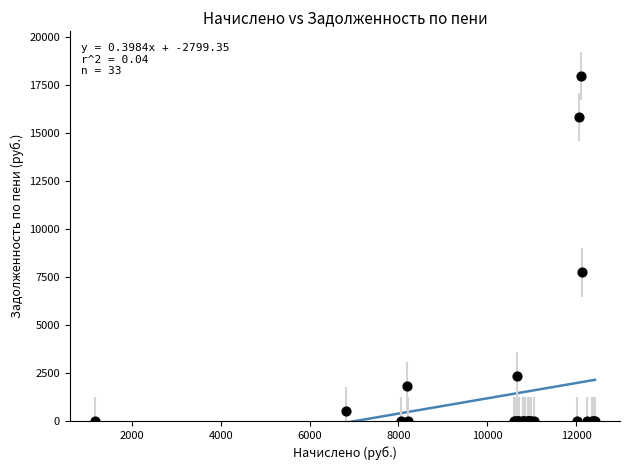

What Y value in the scatter plot is closest to 8986?

7741.2